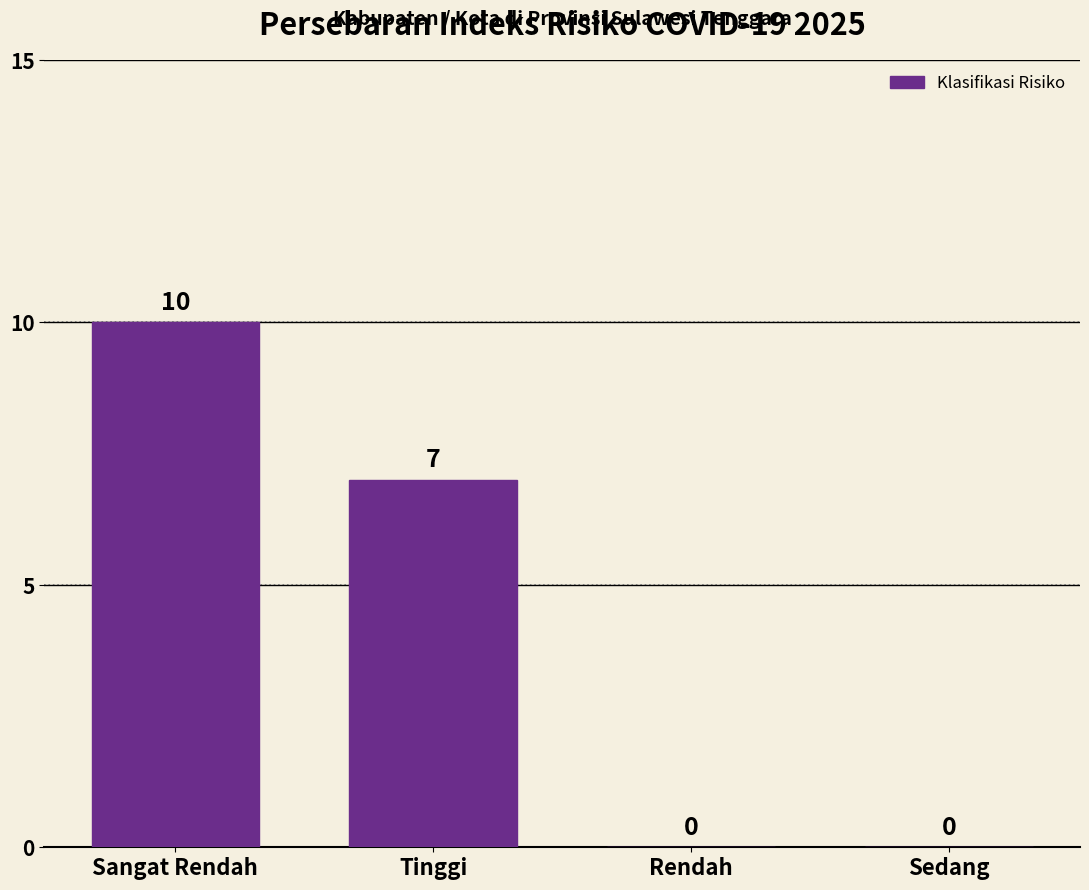

The chart shows a value of 10 at Tinggi. True or false?

False